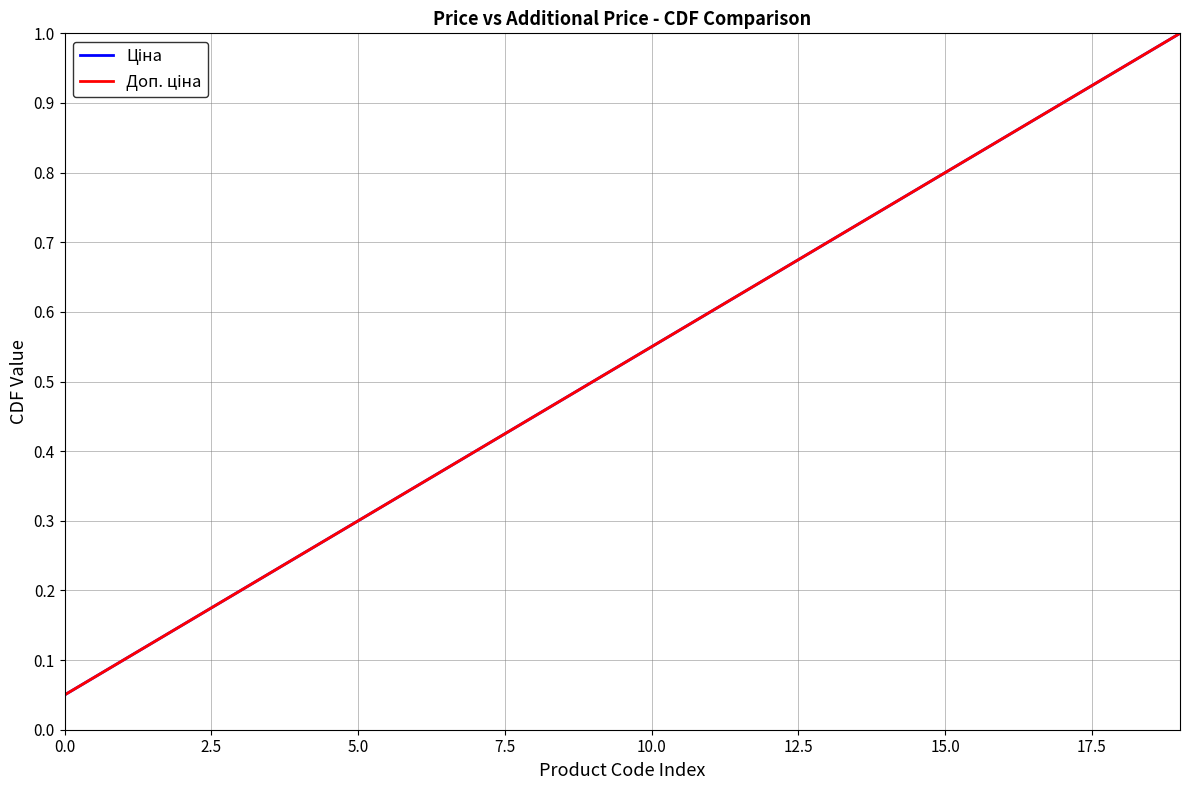

Reading left to right, list all the values displayed in this chart.

Ціна: 0.1	0.1	0.1	0.2	0.2	0.3	0.3	0.4	0.5	0.5	0.6	0.6	0.7	0.7	0.8	0.8	0.8	0.9	0.9	1.0
Доп. ціна: 0.1	0.1	0.1	0.2	0.2	0.3	0.3	0.4	0.5	0.5	0.6	0.6	0.7	0.7	0.8	0.8	0.8	0.9	0.9	1.0